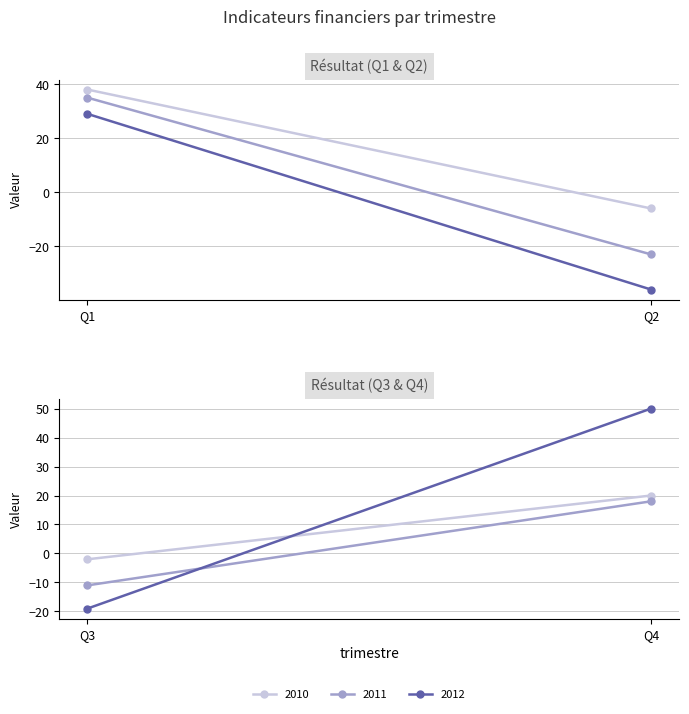

Is the value of 2012 at Q2 greater than the value of 2011 at Q1?

No